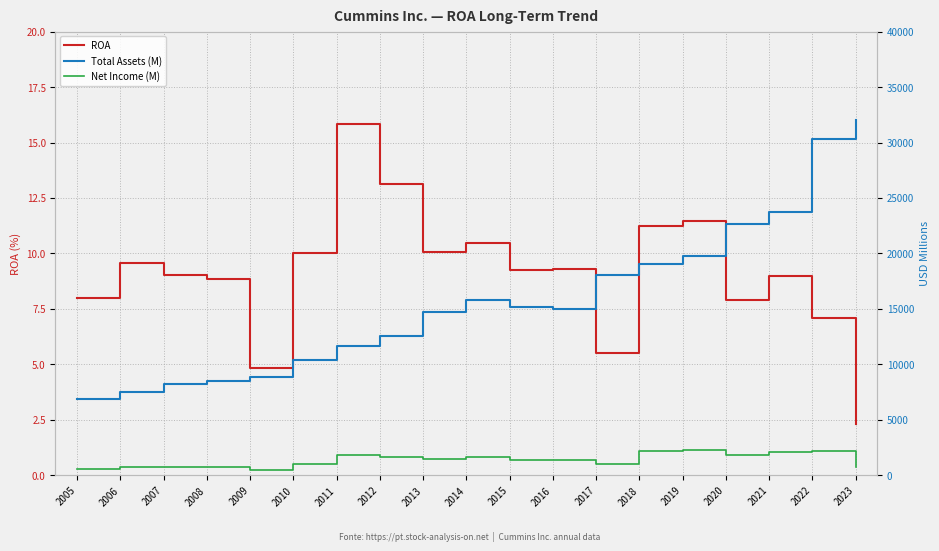

Reading left to right, extract all data points from this chart.

ROA: 8.0	9.6	9.0	8.9	4.9	10.0	15.8	13.1	10.1	10.5	9.2	9.3	5.5	11.2	11.5	7.9	9.0	7.1	2.3
Total Assets (M): 6885.0	7465.0	8195.0	8519.0	8816.0	10402.0	11668.0	12548.0	14728.0	15776.0	15134.0	15011.0	18075.0	19062.0	19737.0	22624.0	23710.0	30299.0	32005.0
Net Income (M): 550.0	715.0	739.0	755.0	428.0	1040.0	1848.0	1645.0	1483.0	1651.0	1399.0	1394.0	999.0	2141.0	2260.0	1789.0	2131.0	2151.0	735.0